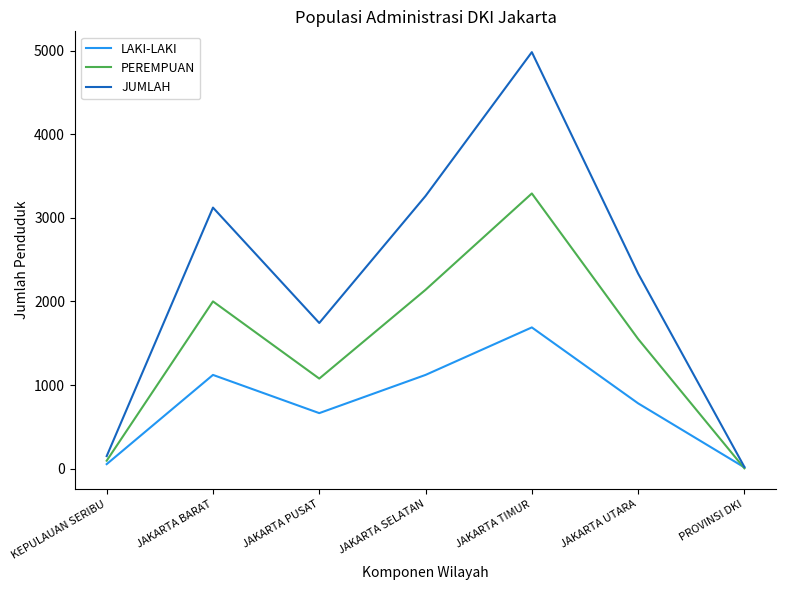

What is the total value across all series at JAKARTA SELATAN?

6524